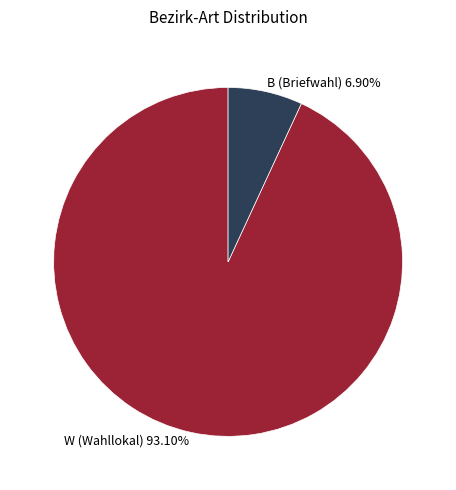

How many segments does this pie chart have?

2